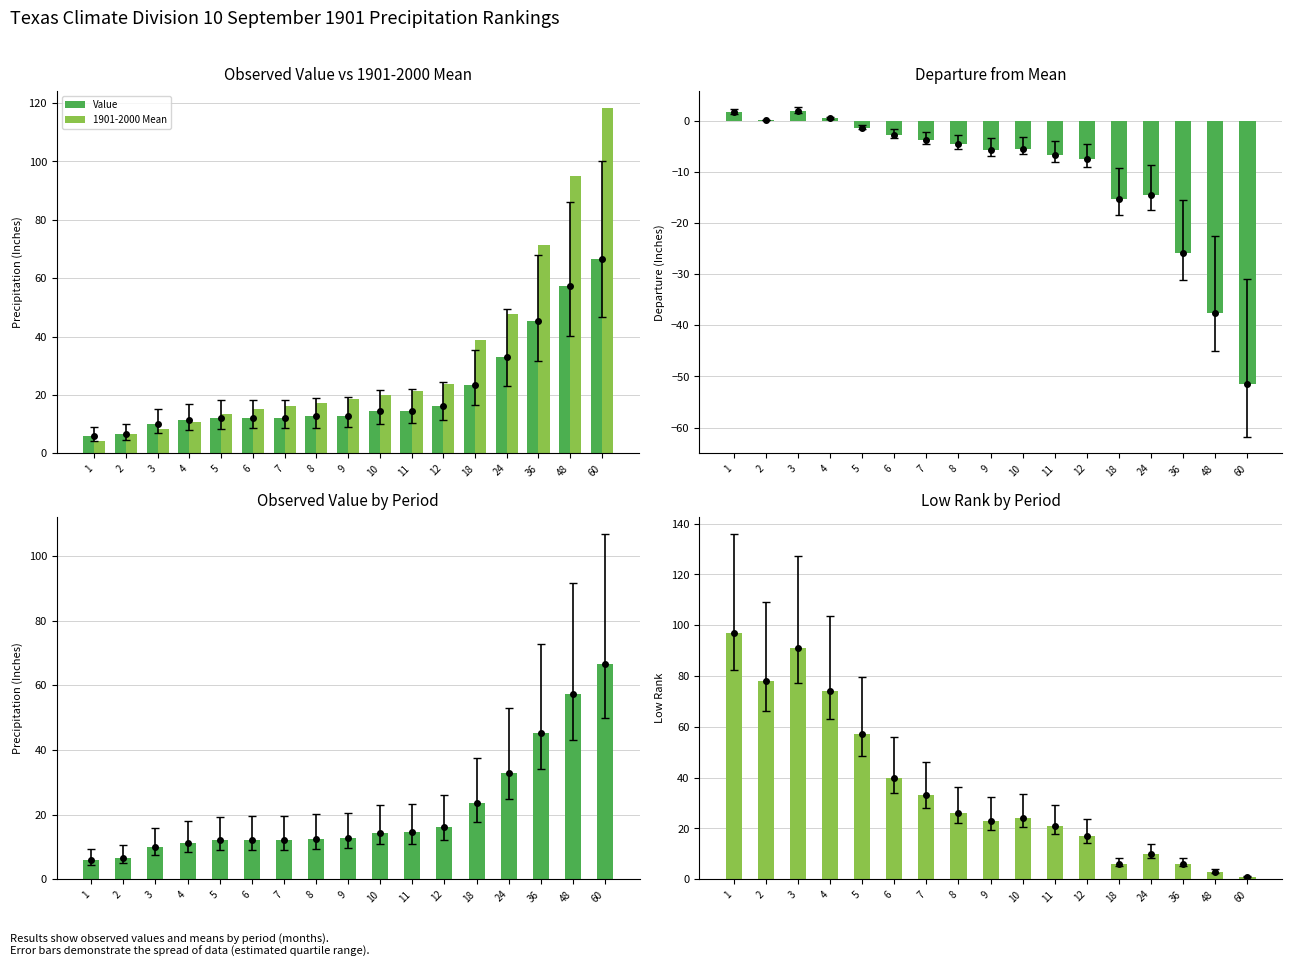

At which label is Low Rank closest to 49?

5